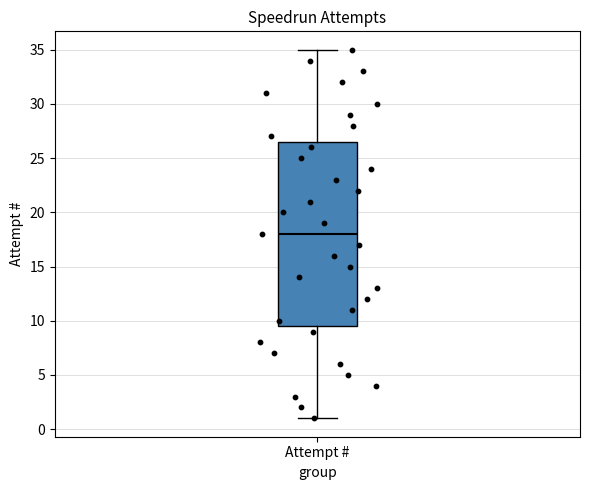

Transcribe this box plot: give where the median line is, the range the box spans, and where the two whiskers end, as read against the y-axis. The values are not printed on the chart, so give them approximately, as read against the axis.

median 18.0, box 9.5 to 26.5, whiskers 1.0 to 35.0